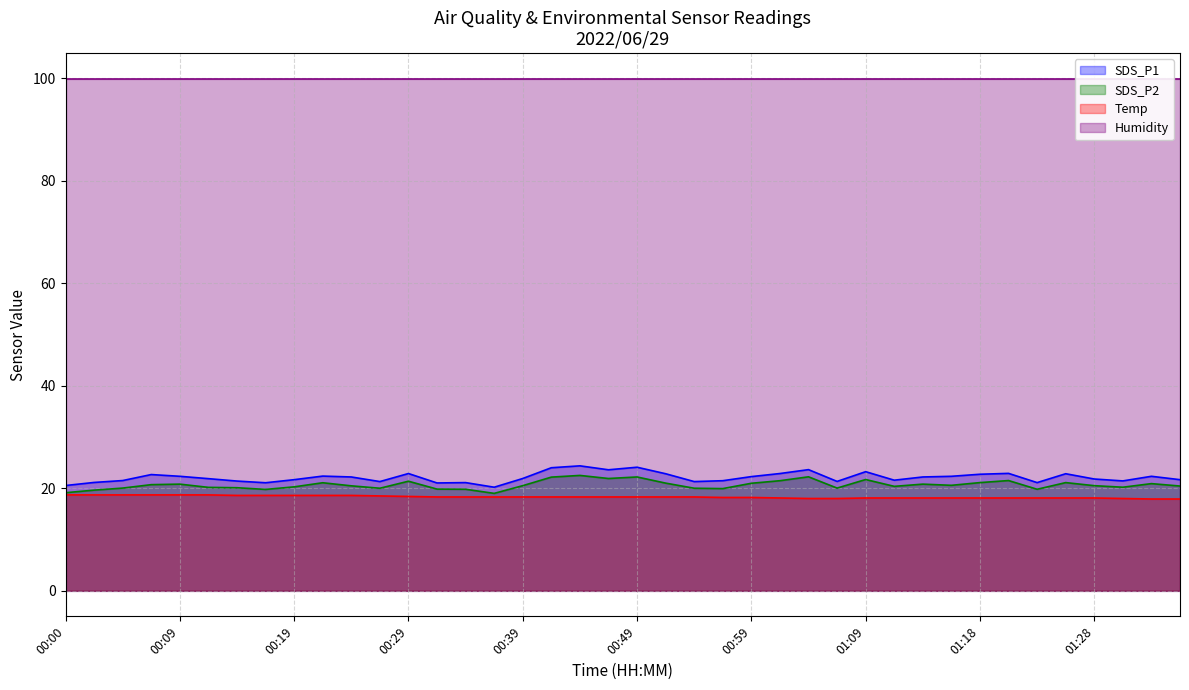

At which category is the sum across all series the highest?

00:44